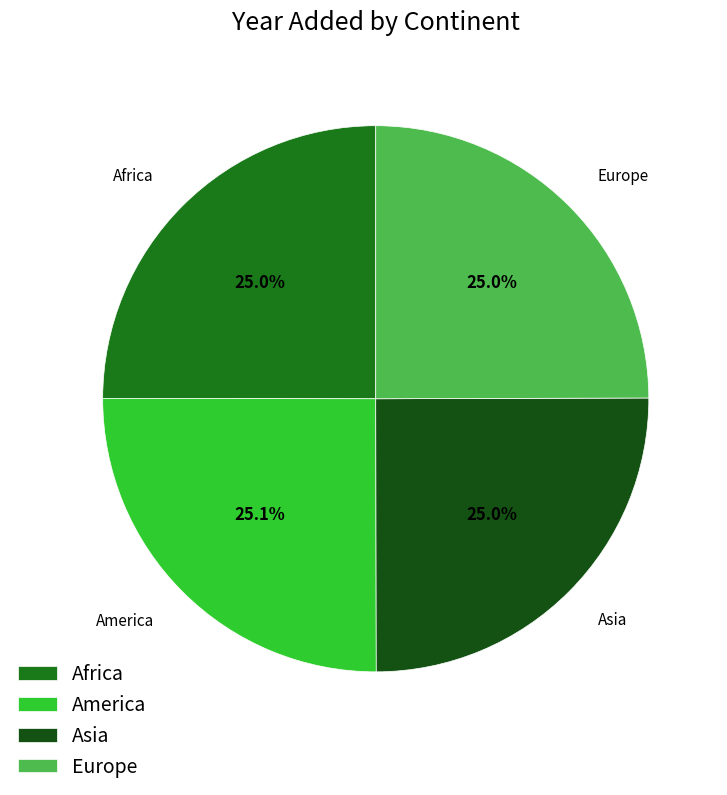

Approximately how many times larger is the value at Africa compared to Europe?

1.0